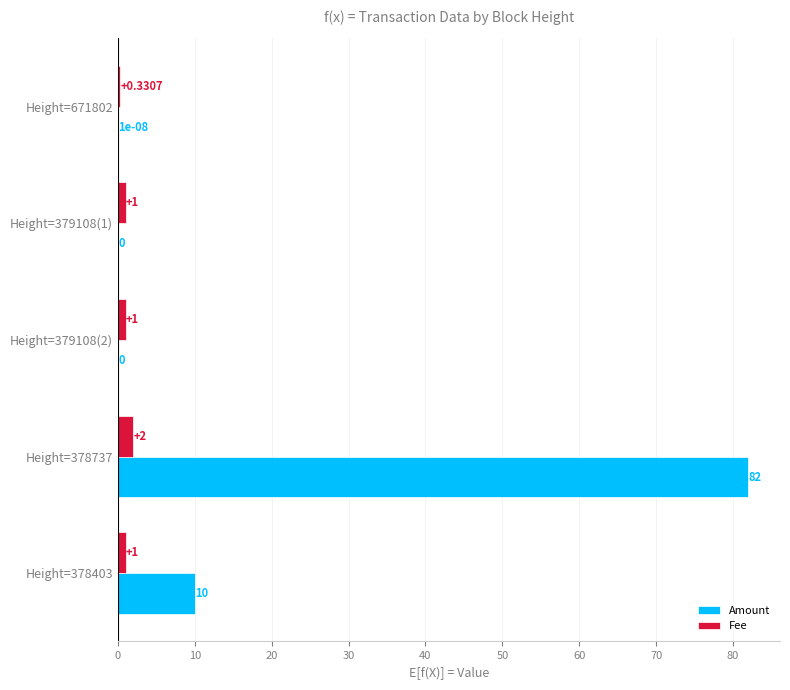

Between Height=379108(1) and Height=378403, which series saw the biggest shift?

Amount